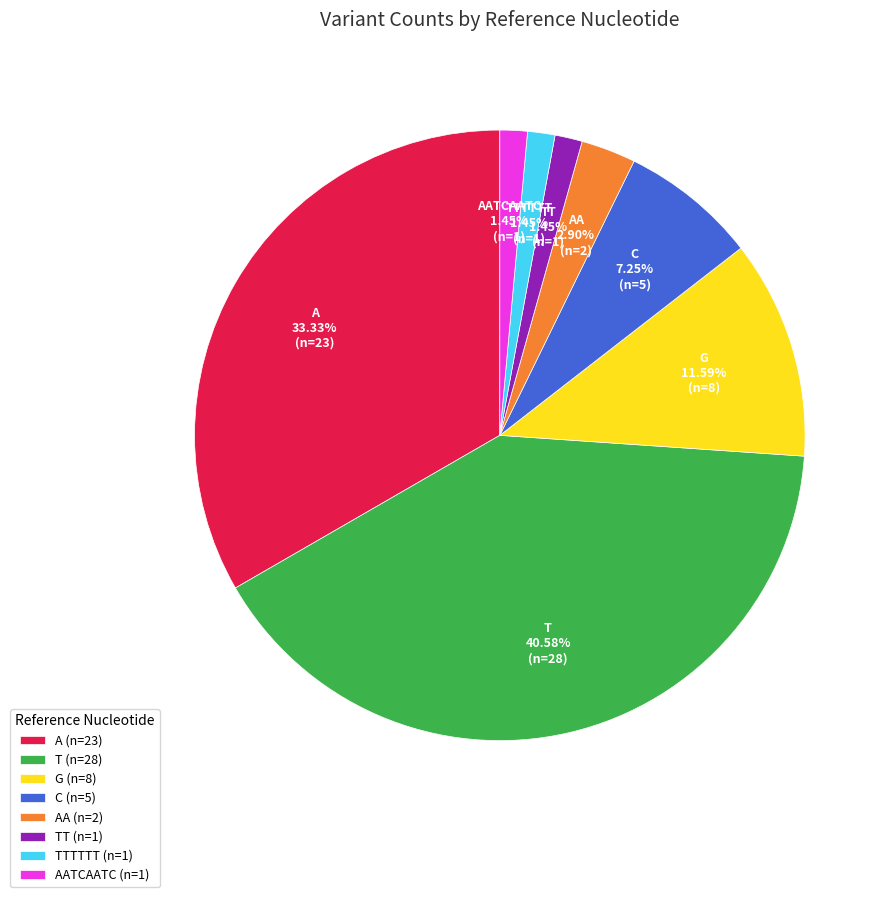

Is it true that AA is 3% of the pie?

True